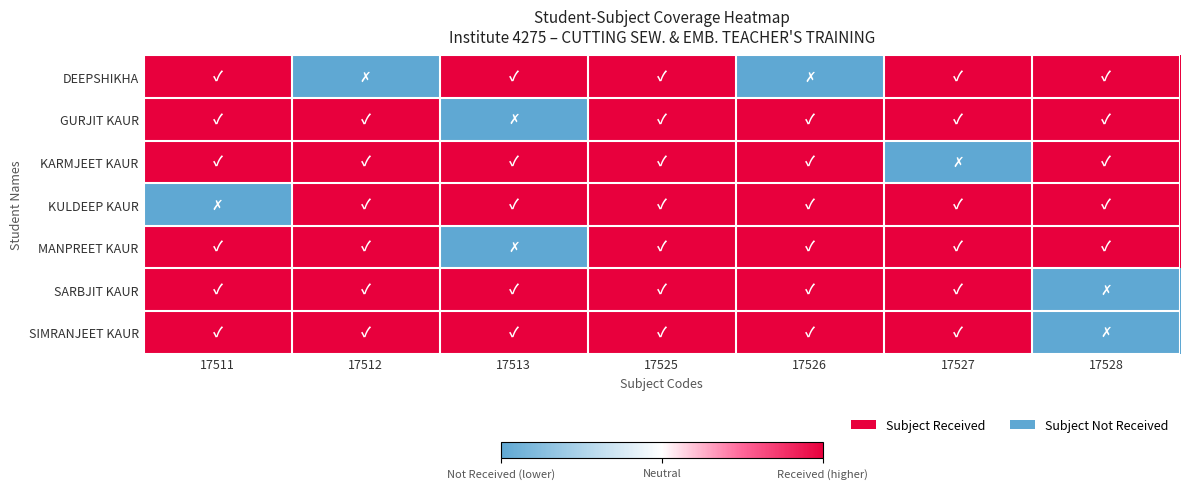

Count the number of categories in the chart.

7